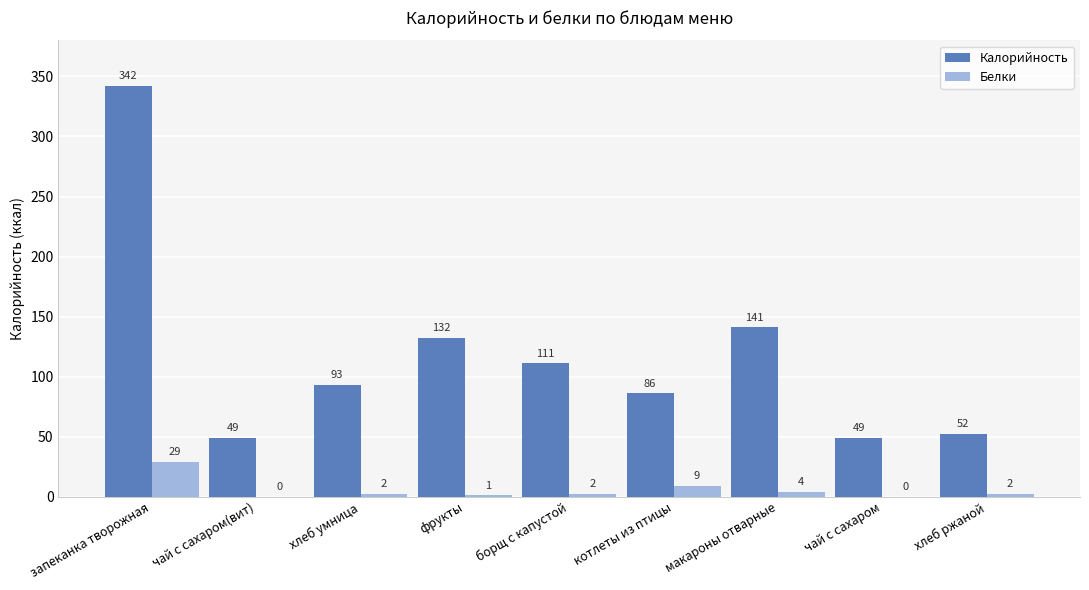

What is the average value of the Калорийность series?

117